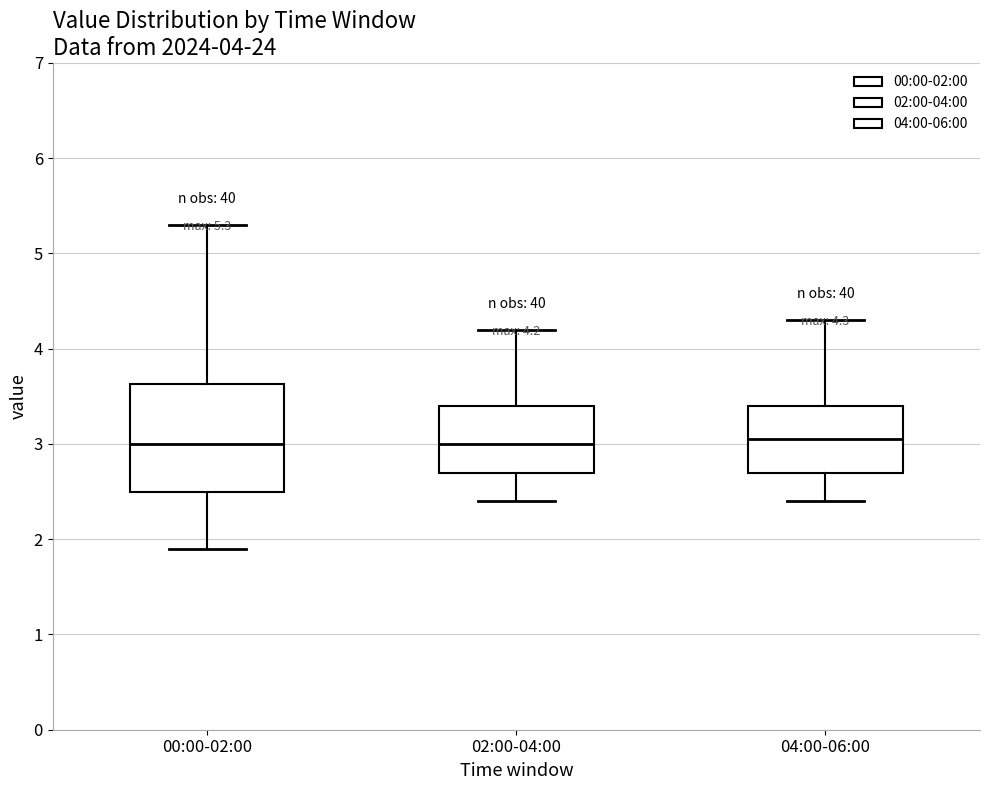

Comparing the boxes themselves (not the whiskers), which one is the tallest?

00:00-02:00